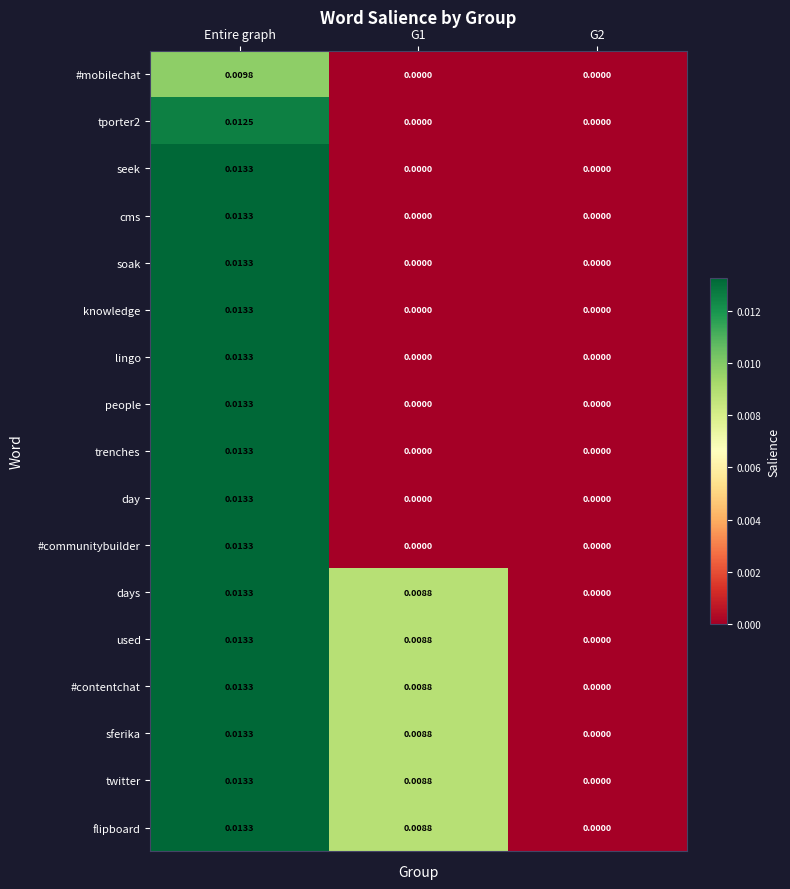

Is the value of twitter at G1 greater than the value of #mobilechat at G1?

Yes